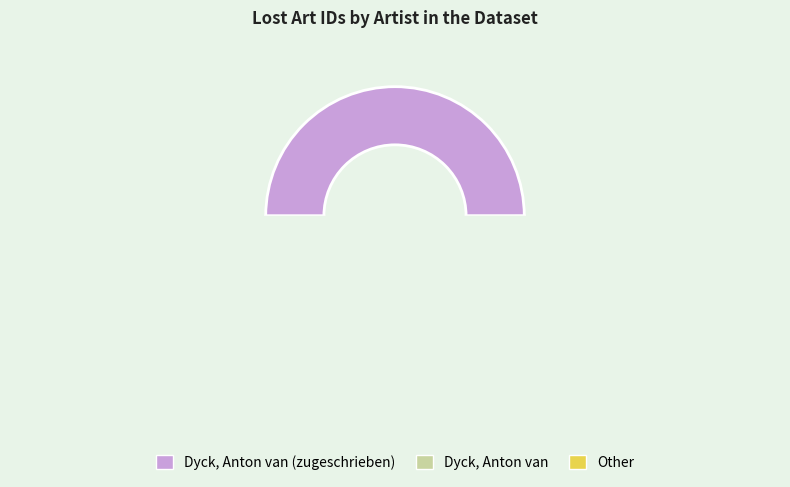

Is it true that Dyck, Anton van (zugeschrieben) is 58% of the pie?

False